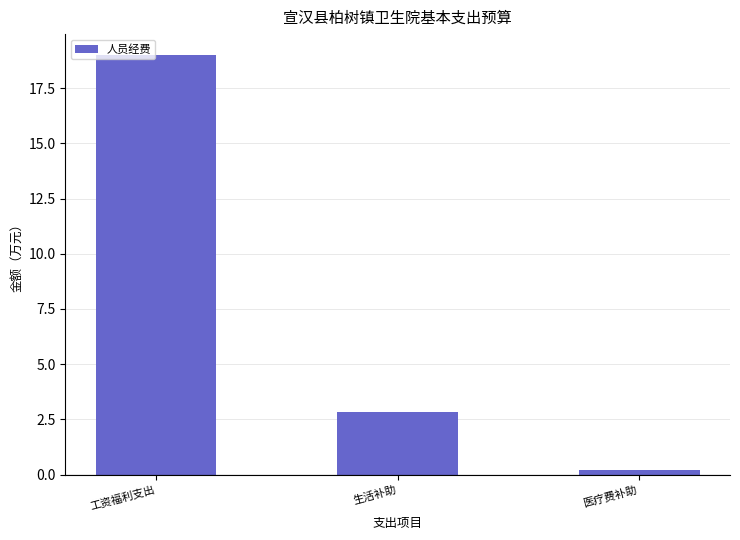

Where does the data first go above 2?

工资福利支出